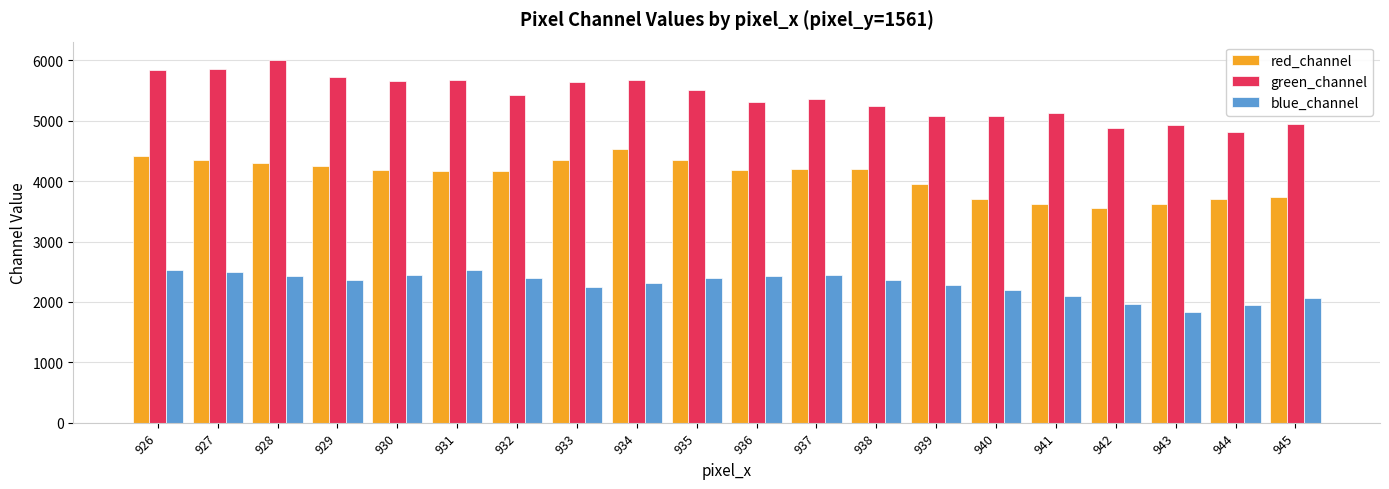

Rank the series by their average value, from lowest to highest.

blue_channel, red_channel, green_channel